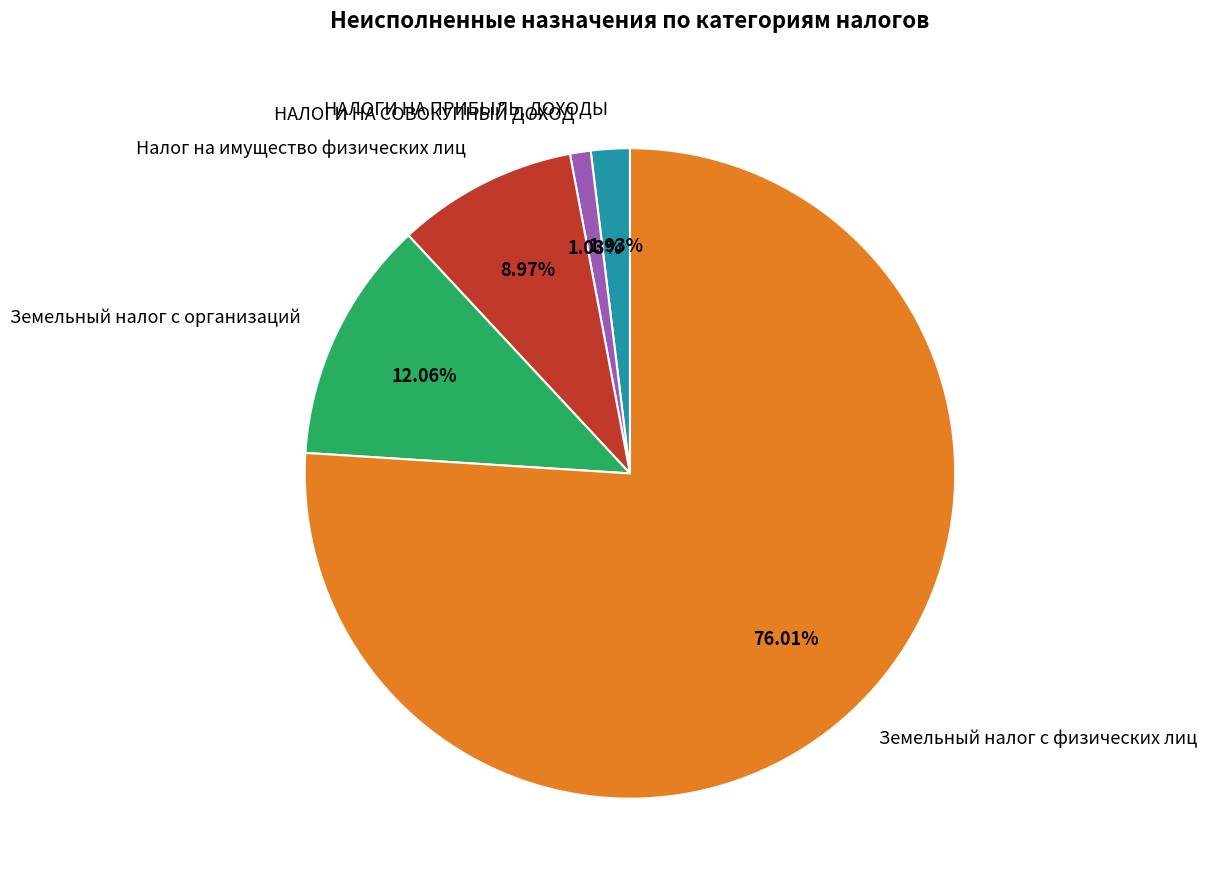

Is Земельный налог с физических лиц the majority of the pie?

Yes